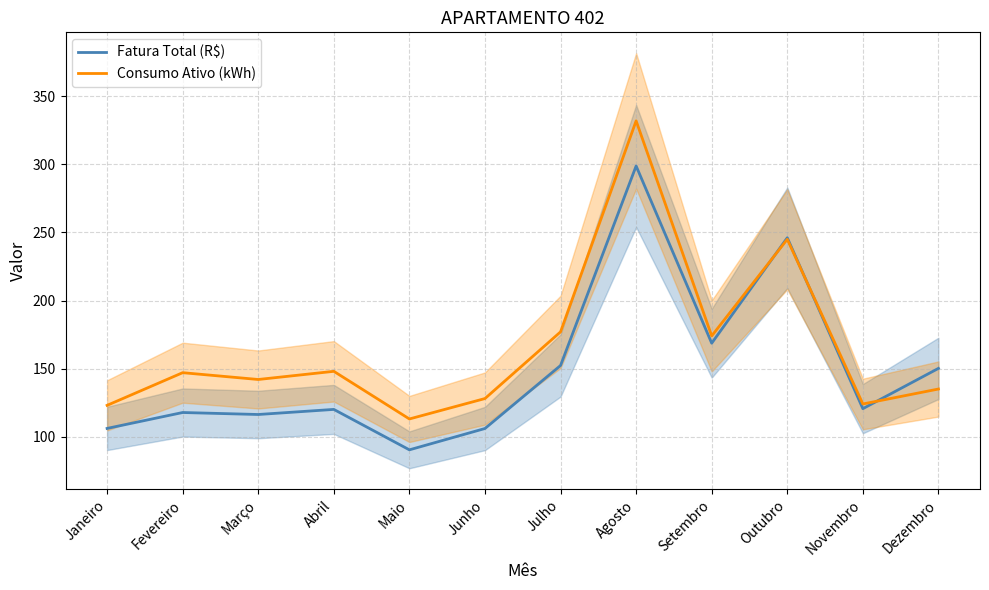

How many lines are shown in the chart?

2